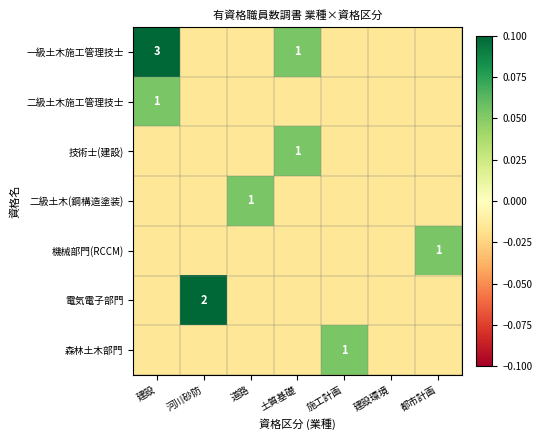

Between 土質基礎 and 建設, which is larger?

建設